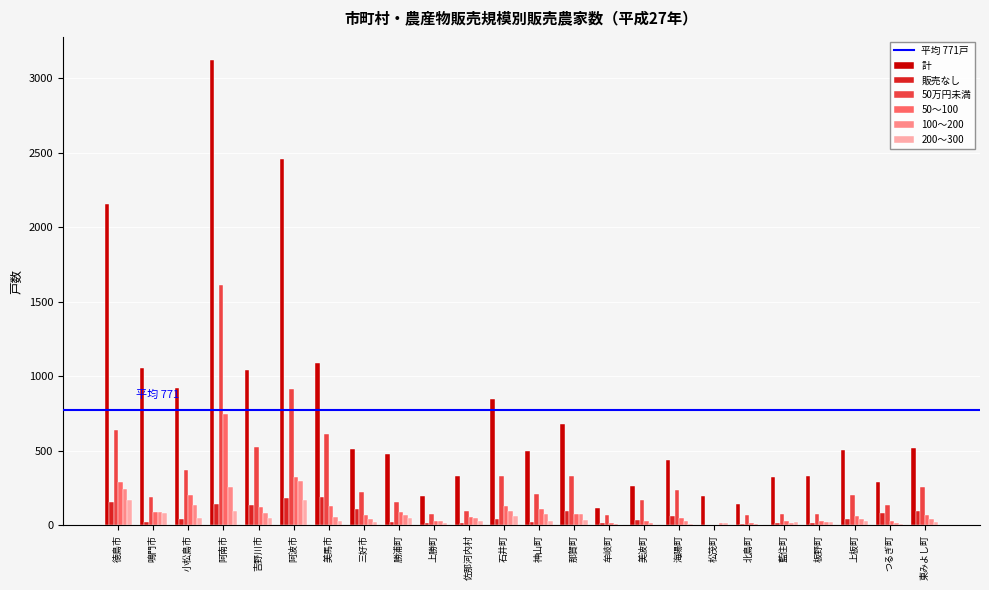

What is the sum of all 計 values?

18513